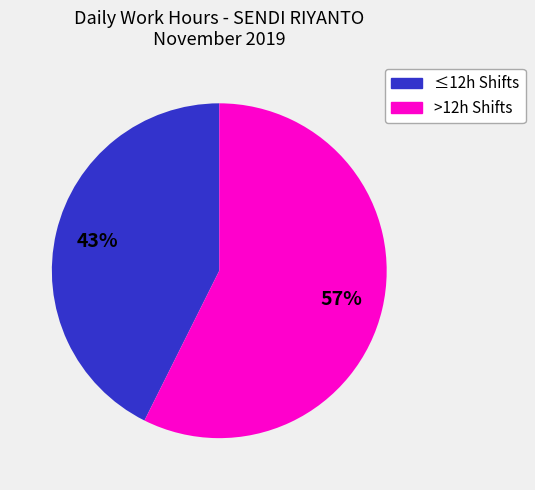

Combined, do ≤12h Shifts and >12h Shifts account for over 50%?

Yes